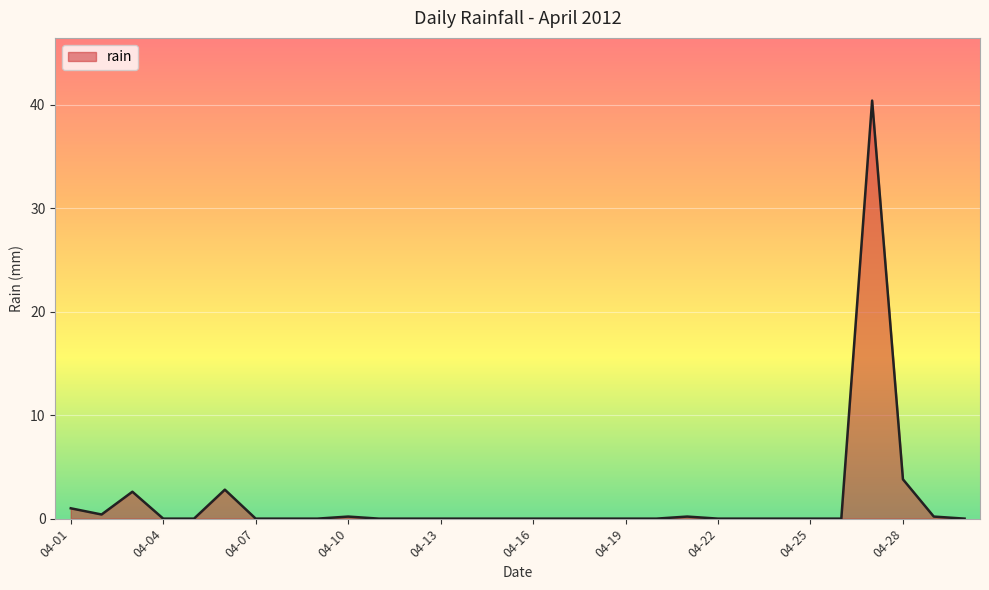

Reading left to right, what are all the values shown in this chart?

1.0	0.4	2.6	0.0	0.0	2.8	0.0	0.0	0.0	0.2	0.0	0.0	0.0	0.0	0.0	0.0	0.0	0.0	0.0	0.0	0.2	0.0	0.0	0.0	0.0	0.0	40.4	3.8	0.2	0.0